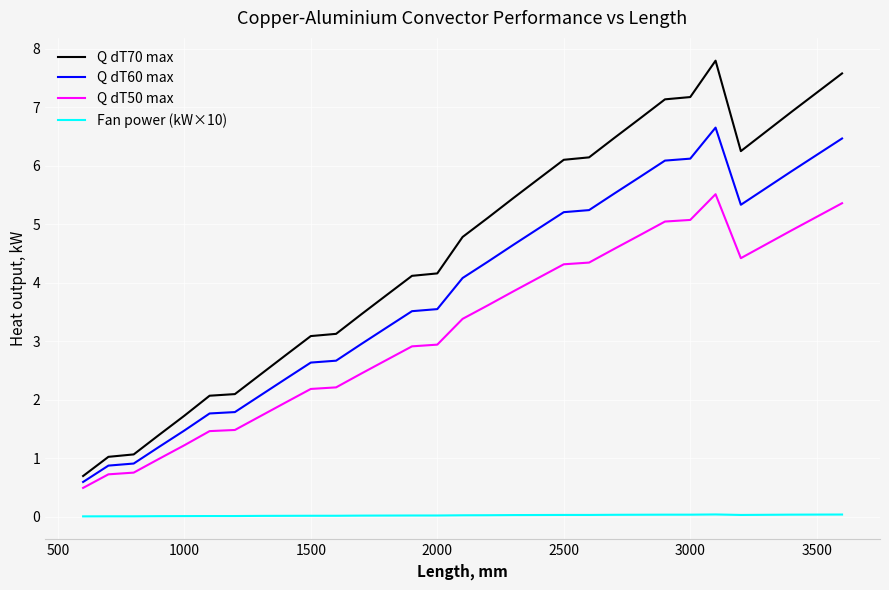

List the series in order of their peak value, lowest first.

Fan power (kW×10), Q dT50 max, Q dT60 max, Q dT70 max